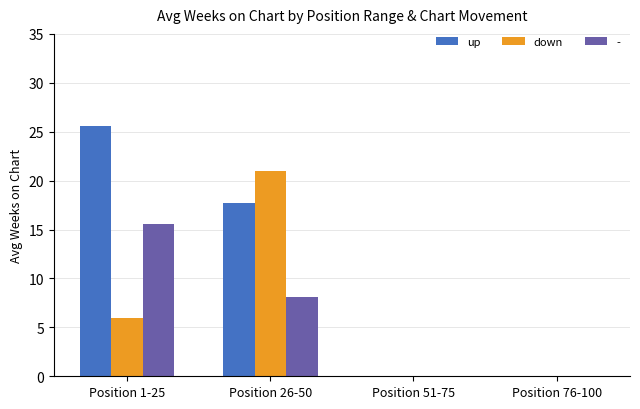

Which category has the highest value in the down series?

Position 26-50